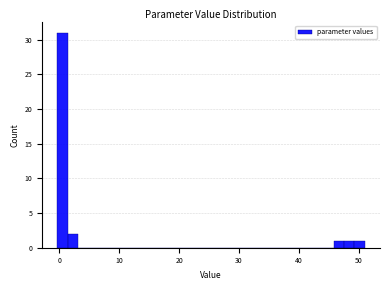

Around what value on the x-axis is the tallest bar? Give the approximate position of its centre, as read against the axis.

1